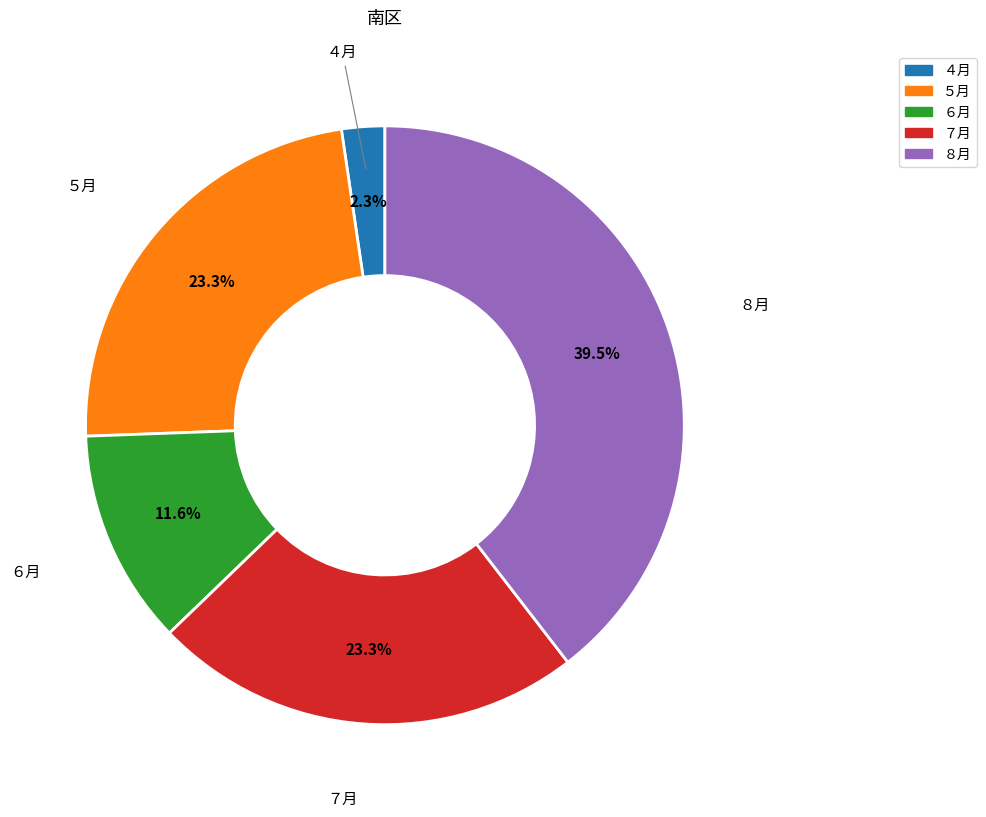

Approximately how many times larger is the value at ８月 compared to ６月?

3.4